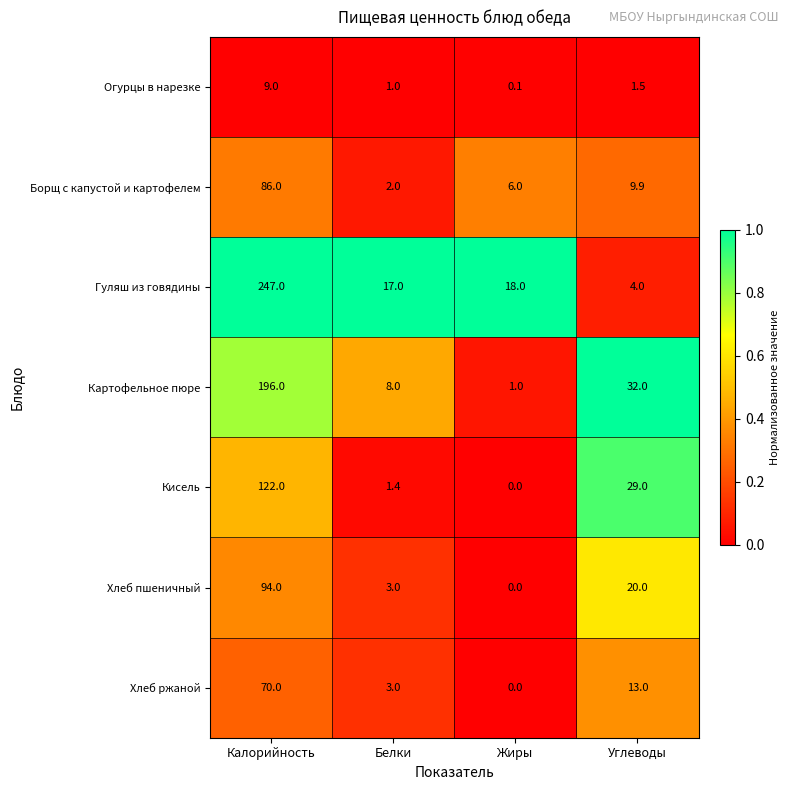

Reading left to right, what are all the values shown in this chart?

Огурцы в нарезке: Калорийность=9.0	Белки=1.0	Жиры=0.1	Углеводы=1.5
Борщ с капустой и картофелем: Калорийность=86.0	Белки=2.0	Жиры=6.0	Углеводы=9.9
Гуляш из говядины: Калорийность=247.0	Белки=17.0	Жиры=18.0	Углеводы=4.0
Картофельное пюре: Калорийность=196.0	Белки=8.0	Жиры=1.0	Углеводы=32.0
Кисель: Калорийность=122.0	Белки=1.4	Жиры=0.0	Углеводы=29.0
Хлеб пшеничный: Калорийность=94.0	Белки=3.0	Жиры=0.0	Углеводы=20.0
Хлеб ржаной: Калорийность=70.0	Белки=3.0	Жиры=0.0	Углеводы=13.0